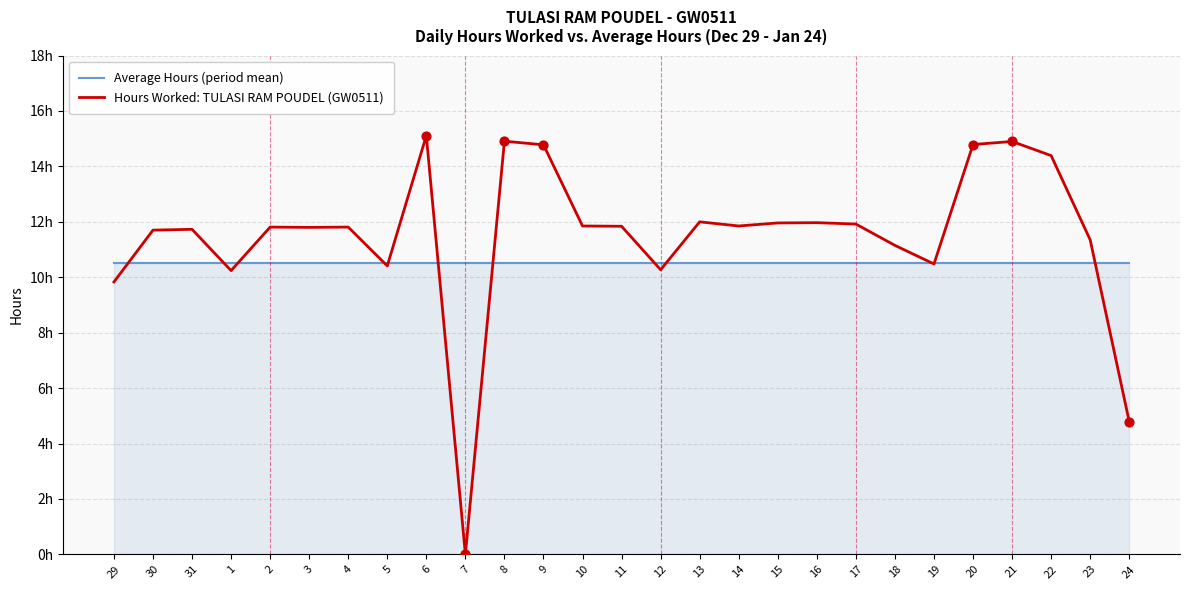

What is the total value across all series at 11?

22.3